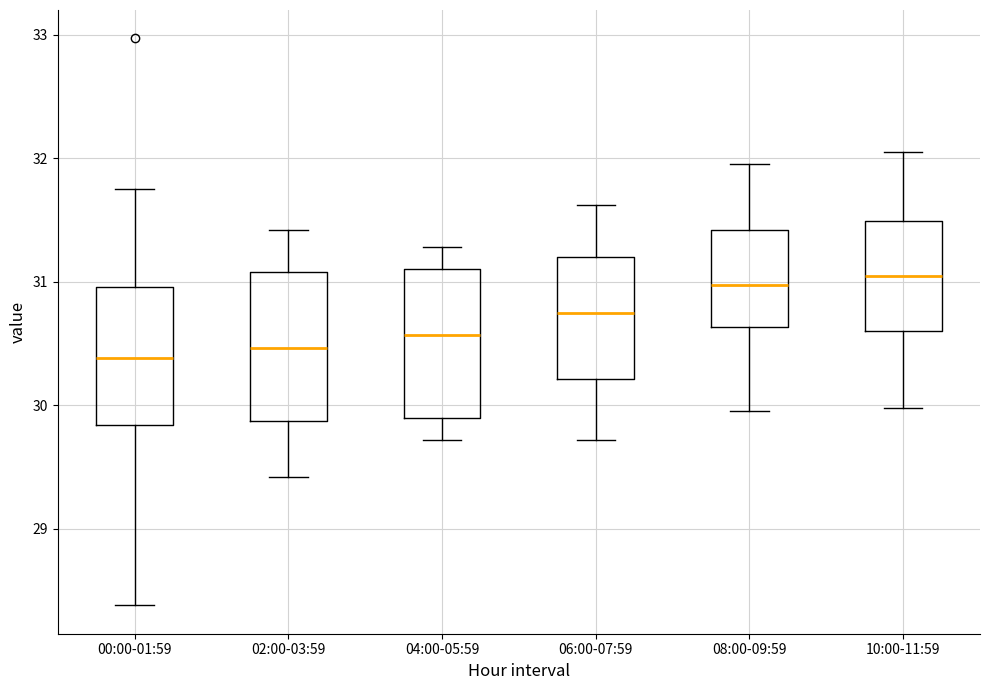

Reading left to right, transcribe this box plot: for each box, give where its median line is, the range the box spans, and where its two whiskers end, as read against the y-axis. The values are not printed on the chart, so give them approximately, as read against the axis.

00:00-01:59: median 30.4, box 29.8 to 31.0, whiskers 28.4 to 31.8
02:00-03:59: median 30.5, box 29.9 to 31.1, whiskers 29.4 to 31.4
04:00-05:59: median 30.6, box 29.9 to 31.1, whiskers 29.7 to 31.3
06:00-07:59: median 30.8, box 30.2 to 31.2, whiskers 29.7 to 31.6
08:00-09:59: median 31.0, box 30.6 to 31.4, whiskers 30.0 to 32.0
10:00-11:59: median 31.1, box 30.6 to 31.5, whiskers 30.0 to 32.1